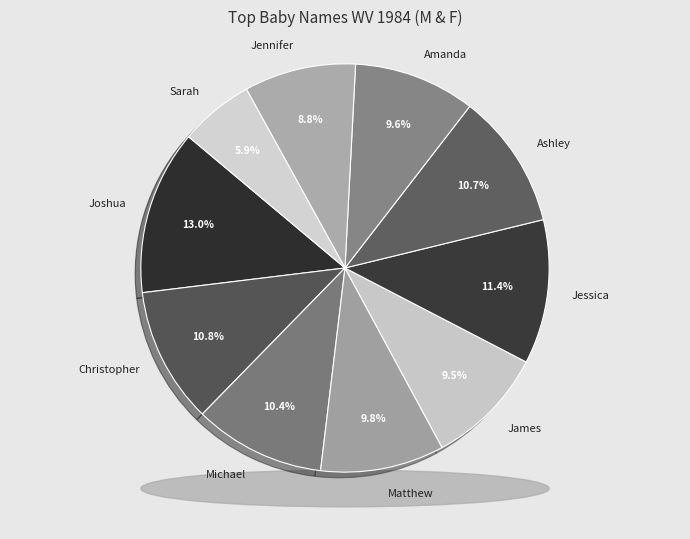

Is there a majority slice in this chart?

No